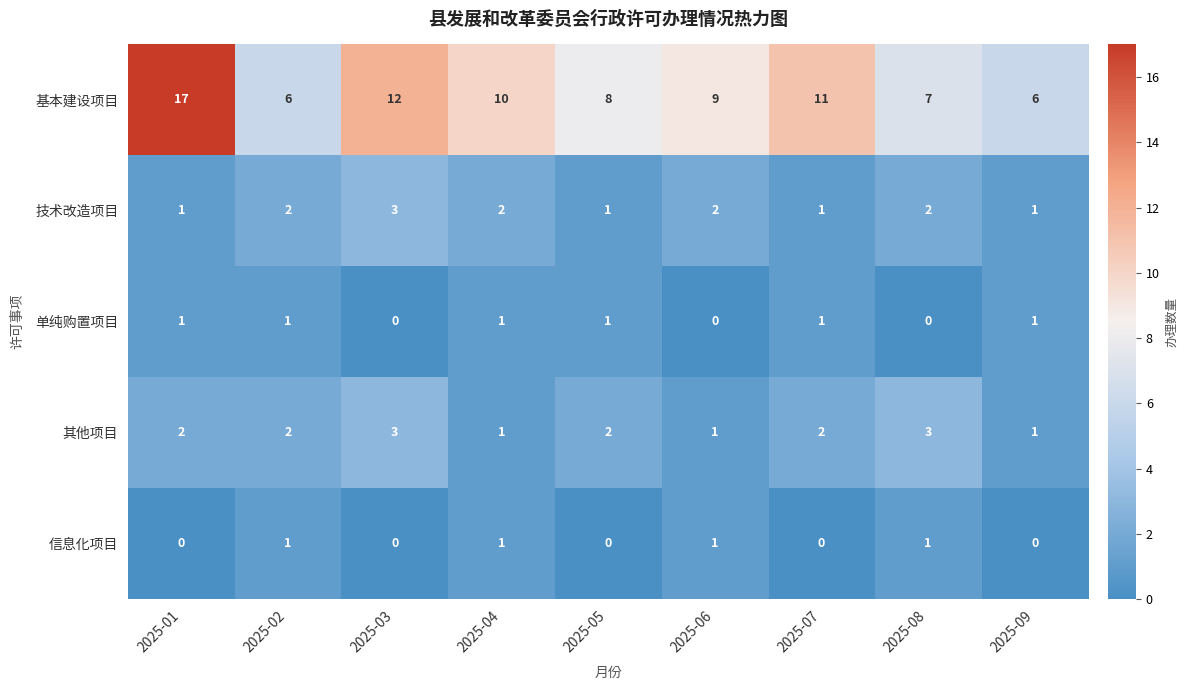

Which category has the highest value across all series?

2025-01